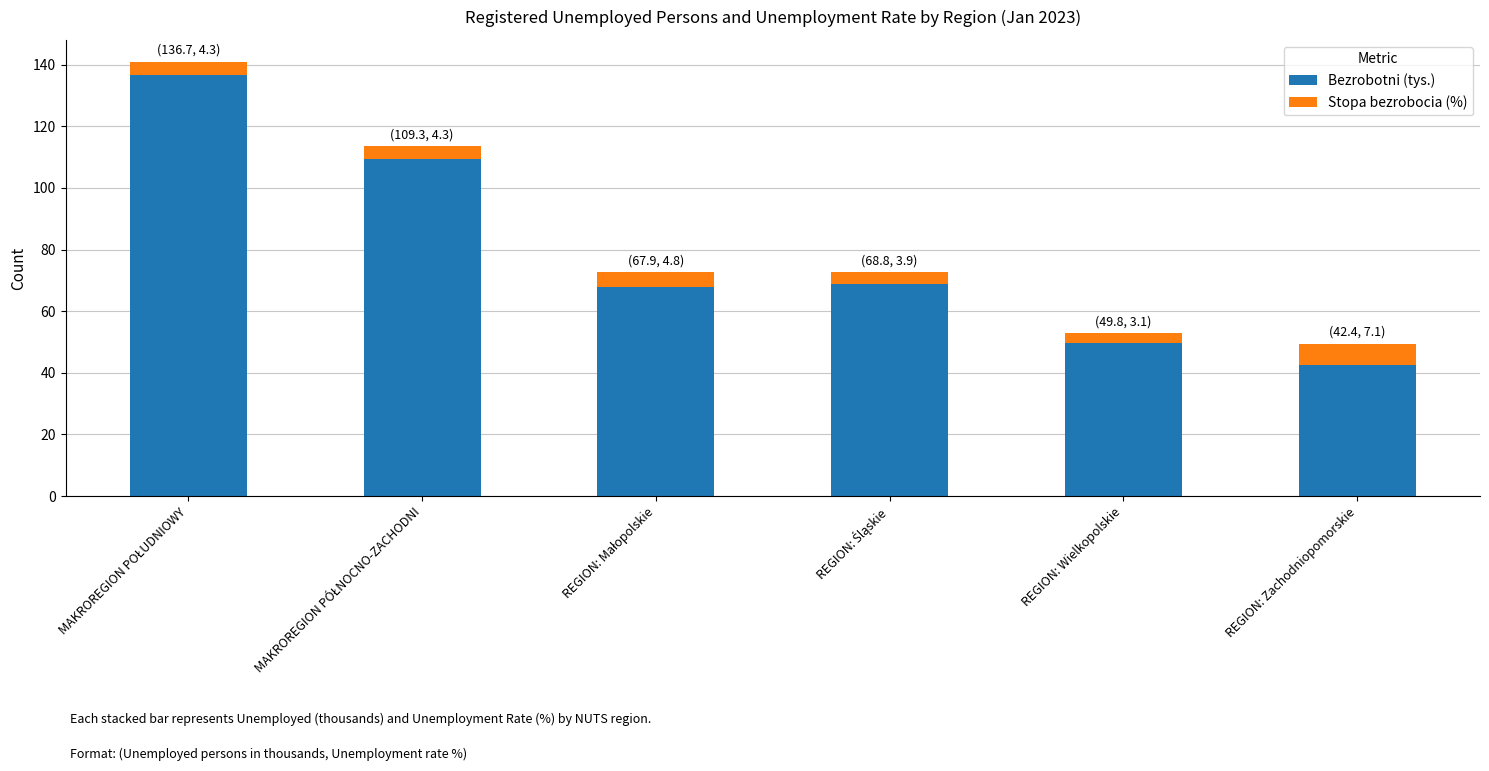

Reading left to right, list the values for the Bezrobotni (tys.) series.

136.7	109.3	67.9	68.8	49.8	42.4